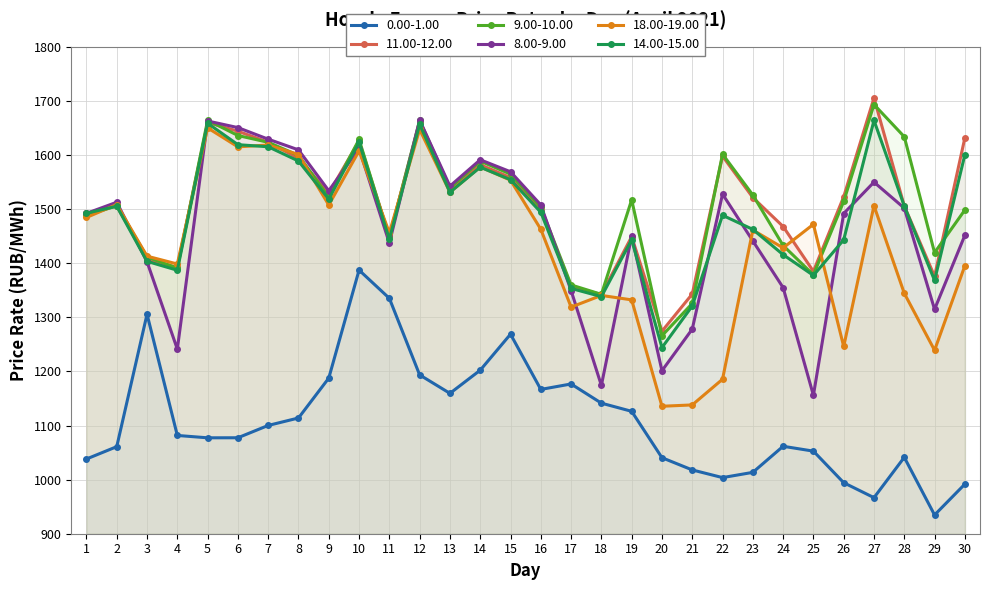

What is the maximum value shown in the chart?

1705.4